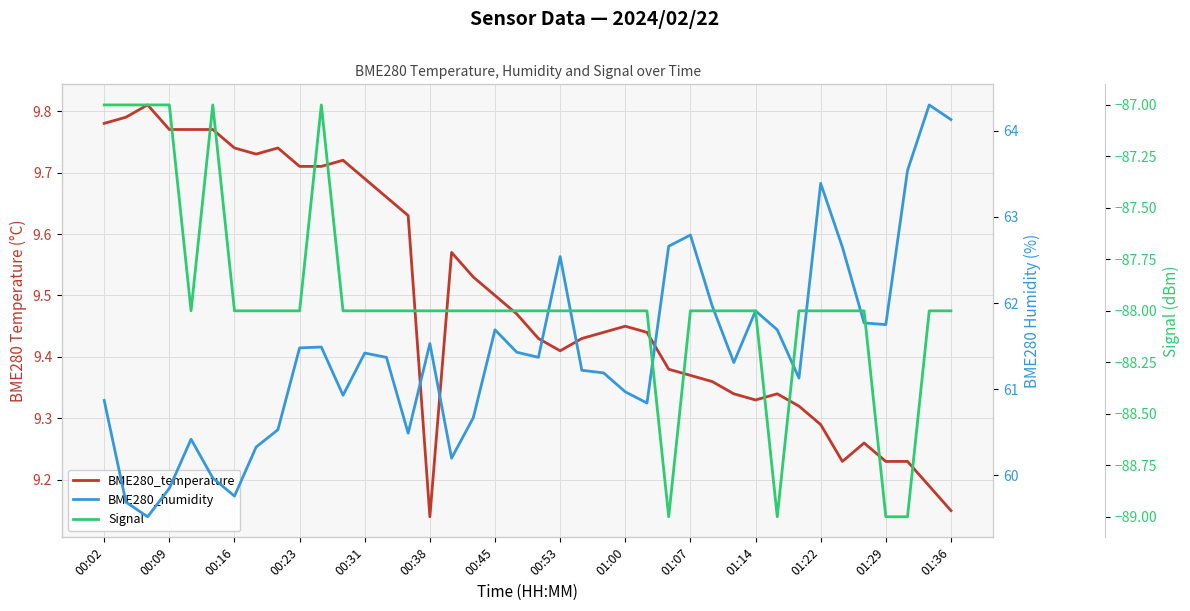

Is the value of BME280_humidity at 14 greater than the value of Signal at 00:53?

Yes